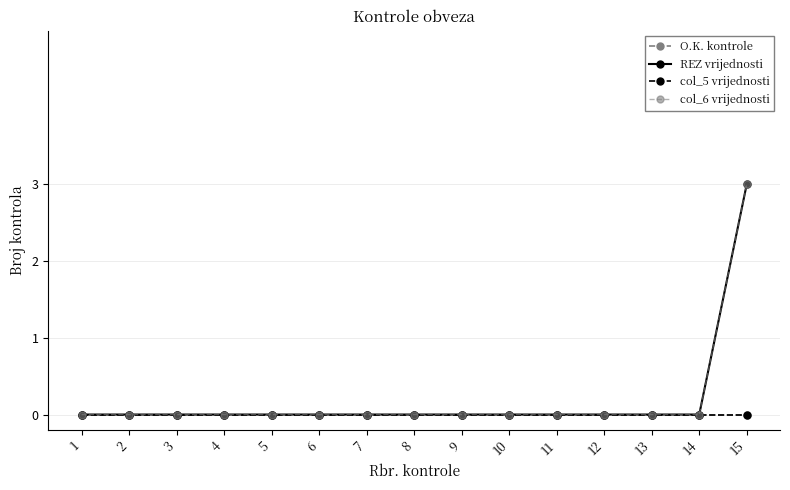

Is this an area chart (filled region under the line)?

No